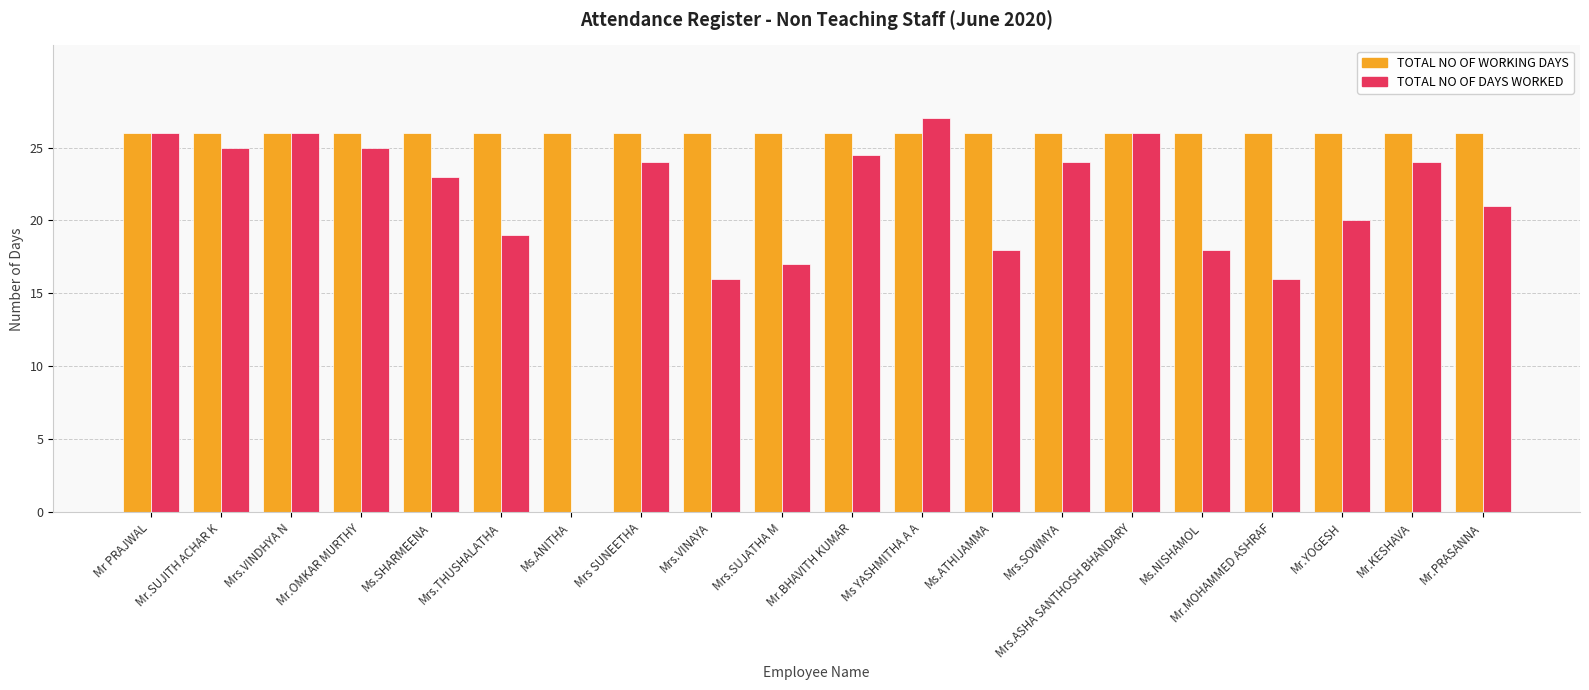

Read the TOTAL NO OF DAYS WORKED value at Mr.PRASANNA.

21.0